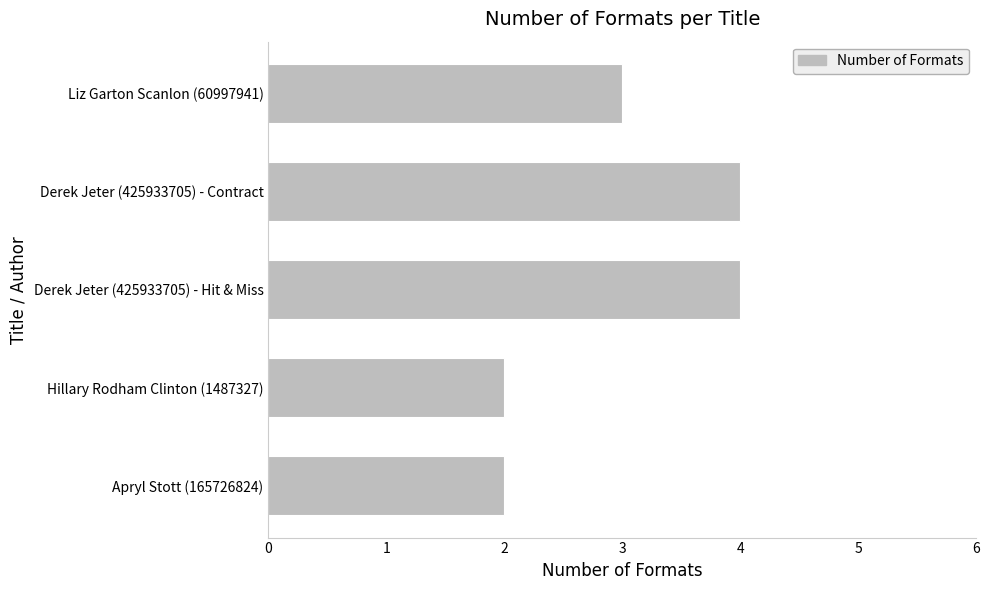

Which has a higher value, Hillary Rodham Clinton (1487327) or Derek Jeter (425933705) - Hit & Miss?

Derek Jeter (425933705) - Hit & Miss